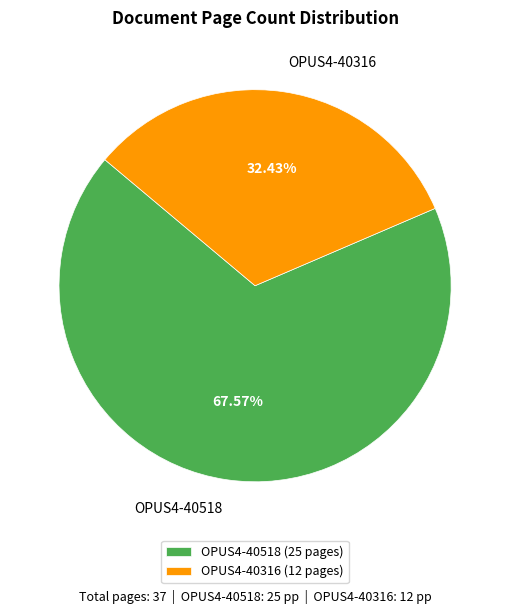

Is the sum of OPUS4-40316 and OPUS4-40518 greater than half?

Yes